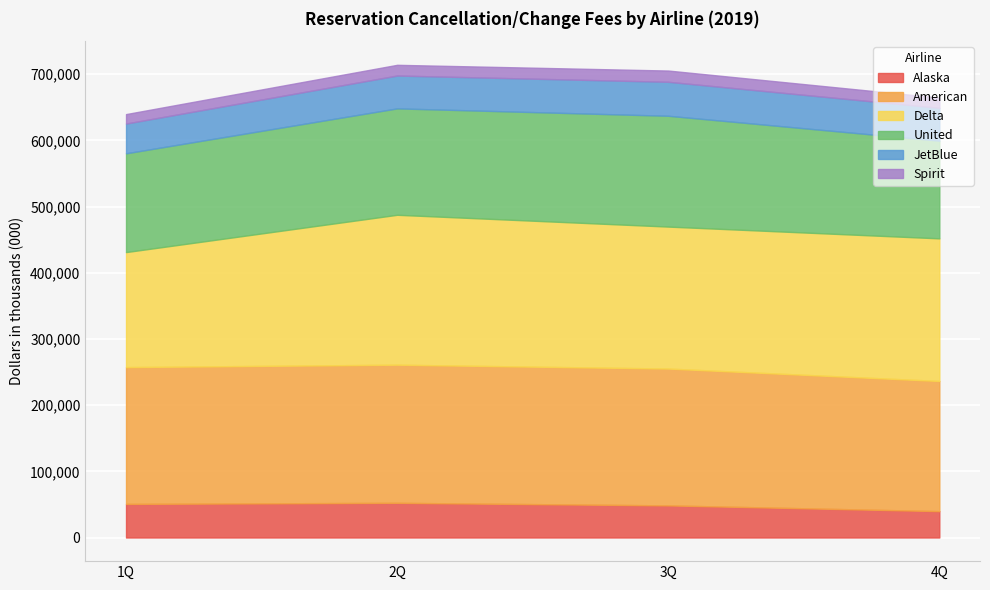

Reading left to right, transcribe all the data shown in this chart.

Alaska: 50760	52403	48511	39829
American: 206700	208674	206728	196646
Delta: 173749	226476	214483	215464
United: 149236	160768	167427	147587
JetBlue: 44930	49596	51322	49634
Spirit: 14304	16210	17006	15404